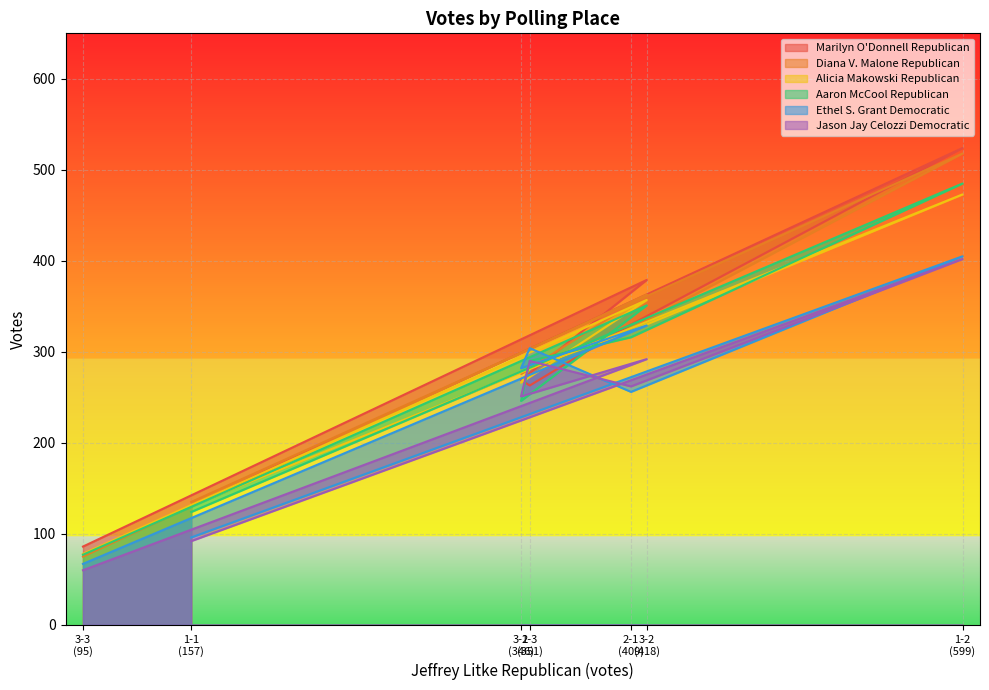

How many interior local valleys does the Jason Jay Celozzi Democratic series have?

2